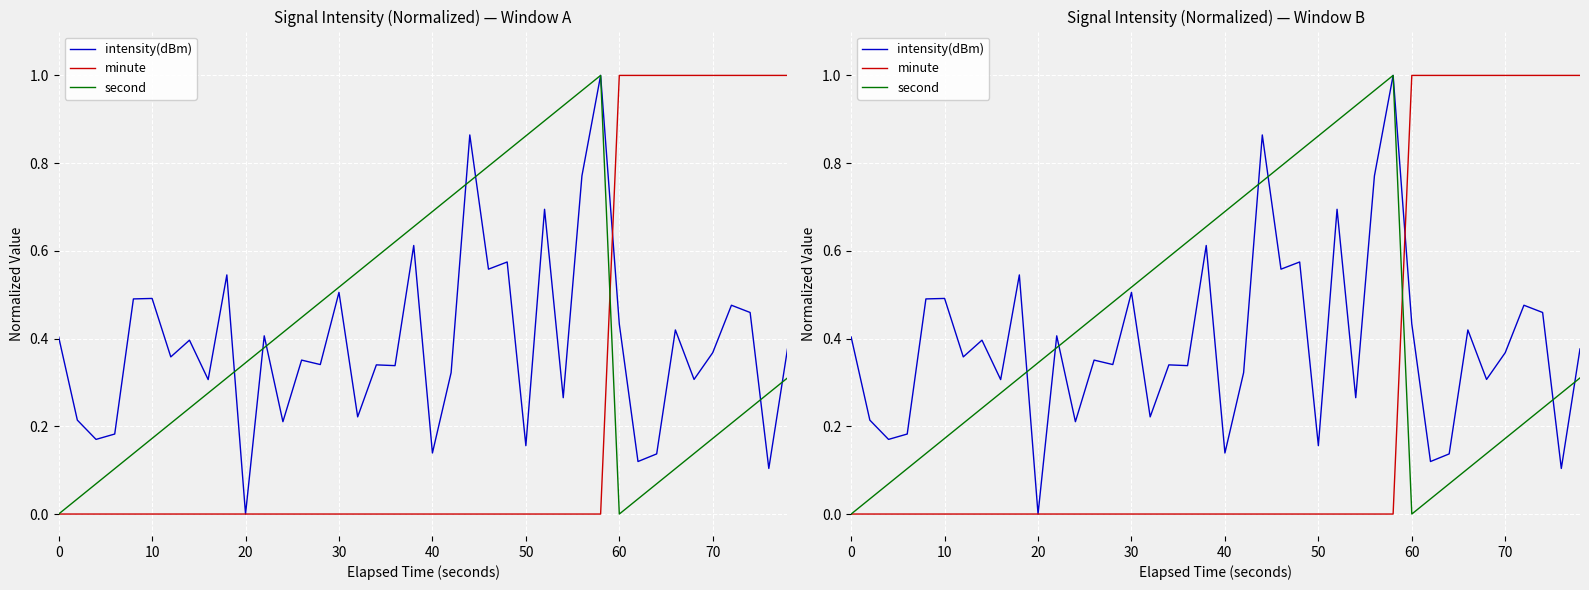

At how many categories does at least one series exceed 0?

40